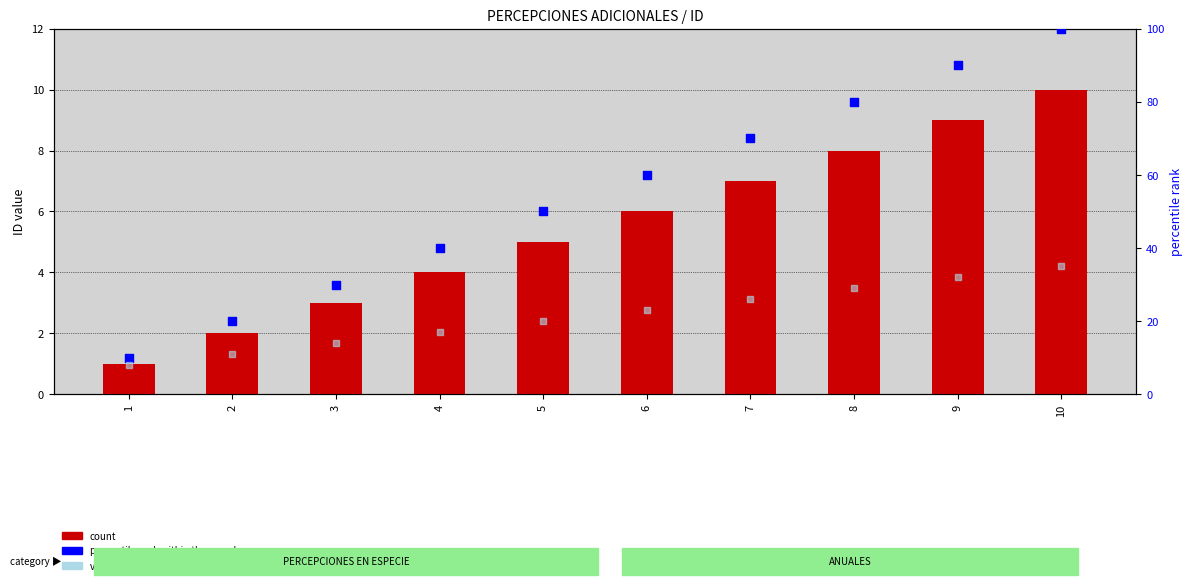

What are all the series names shown in the legend?

count, percentile rank within the sample, rank, Detection Call = ABSENT